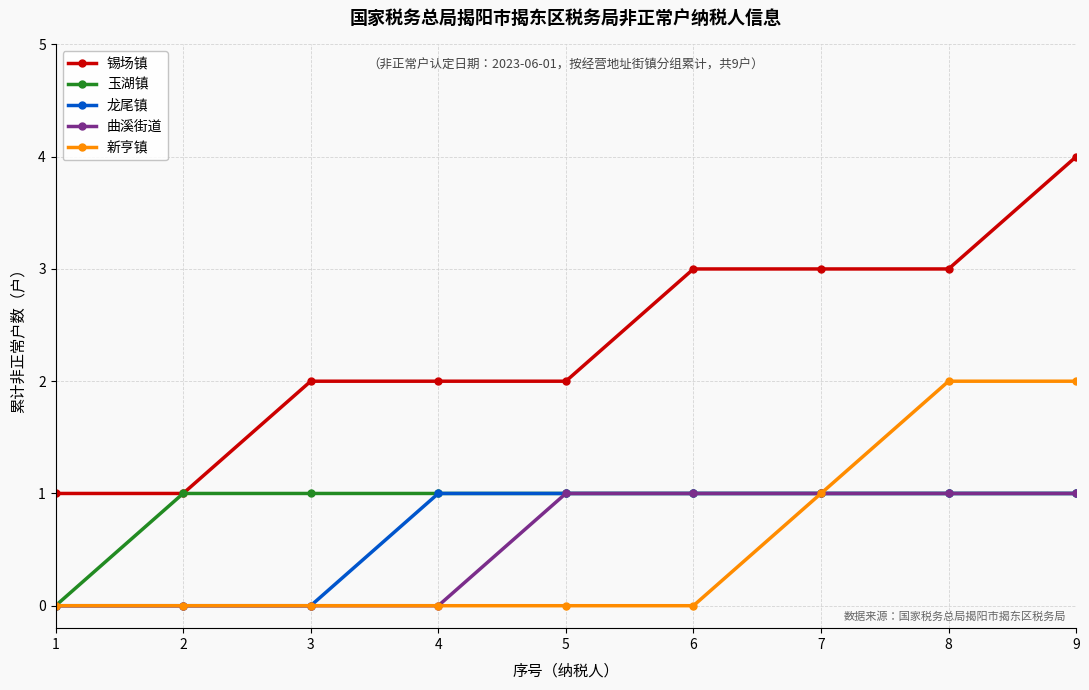

What is the sum of all 龙尾镇 values?

6